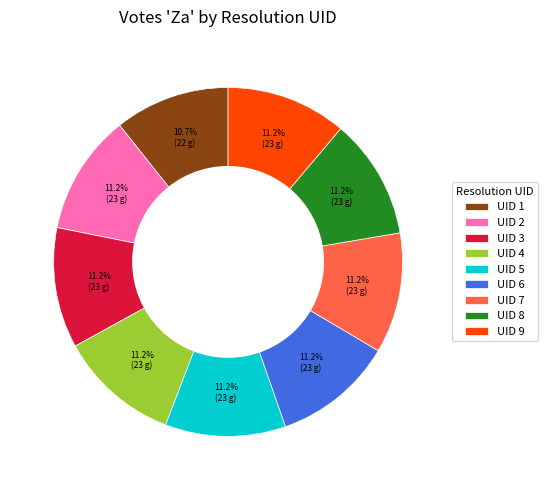

How much of the chart is everything except UID 3?

88.8%